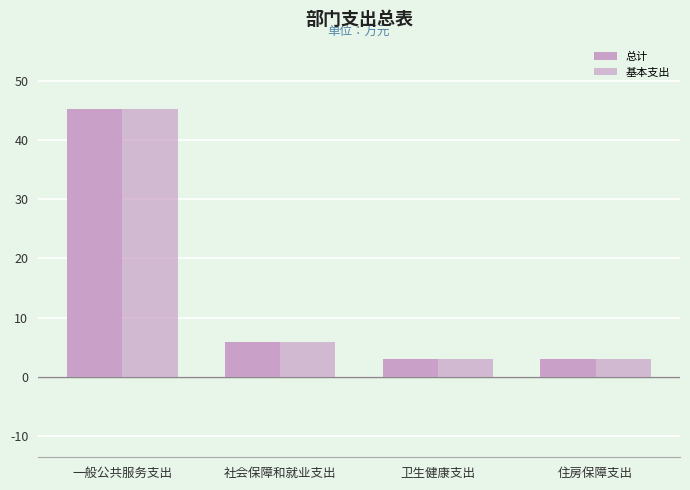

Are the bars horizontal?

No